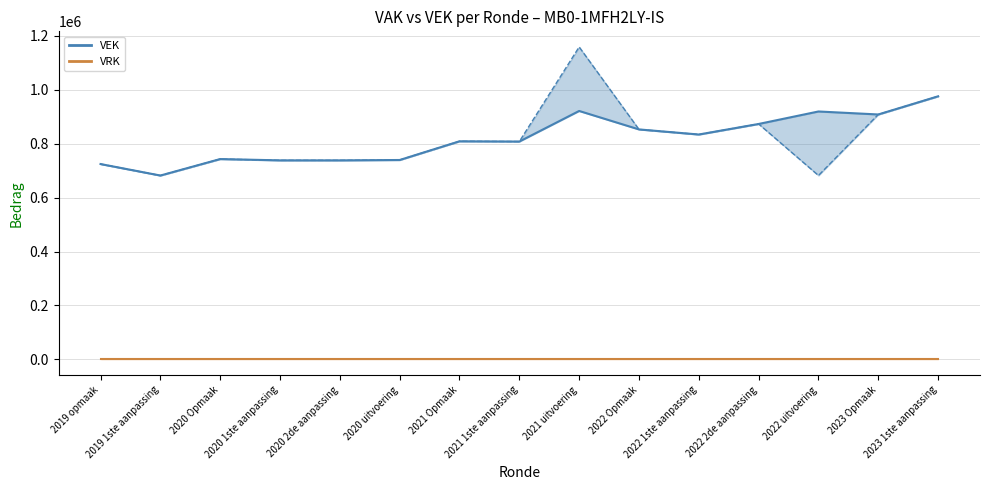

What is the label of the 12th point from the right?

2020 1ste aanpassing